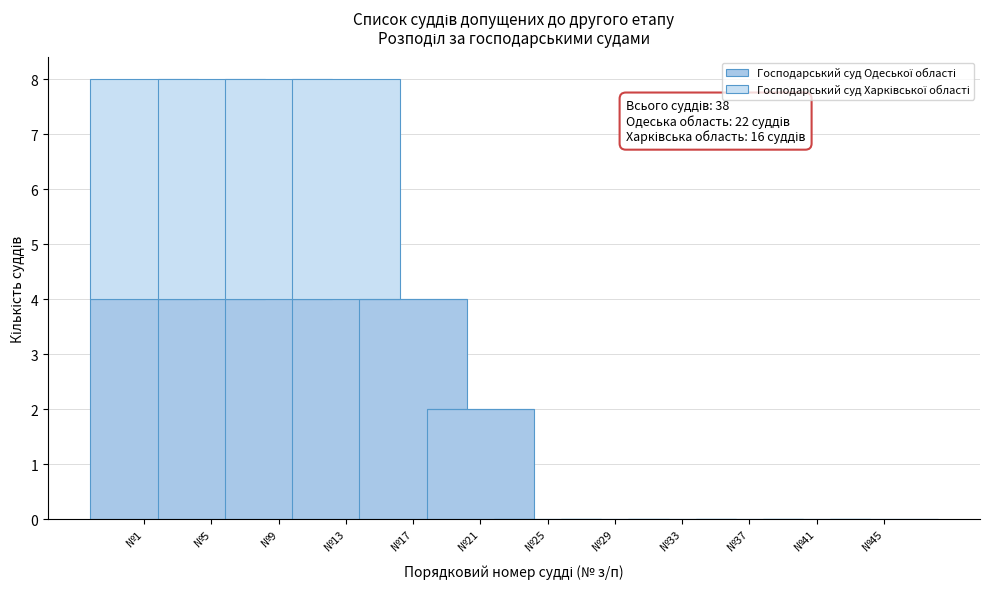

What is the total value across all series at №17?

4